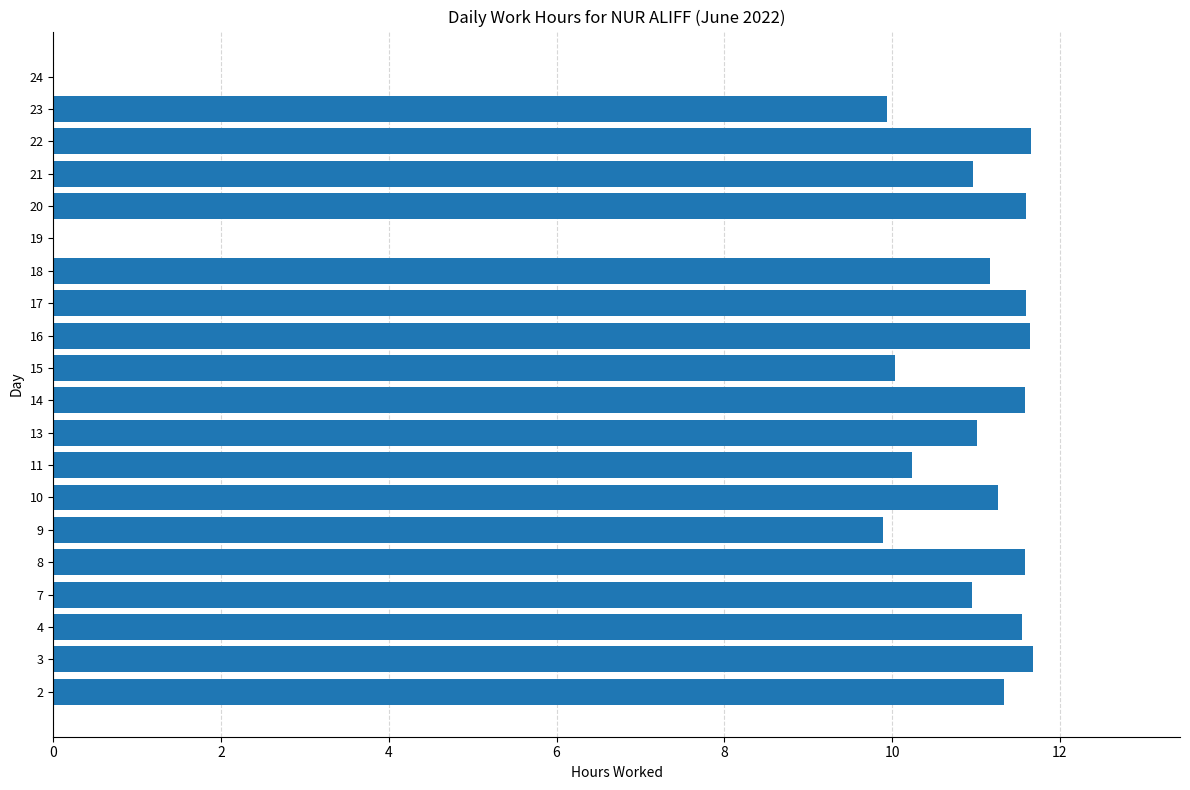

Is it true that the value at 20 is 11.6?

True